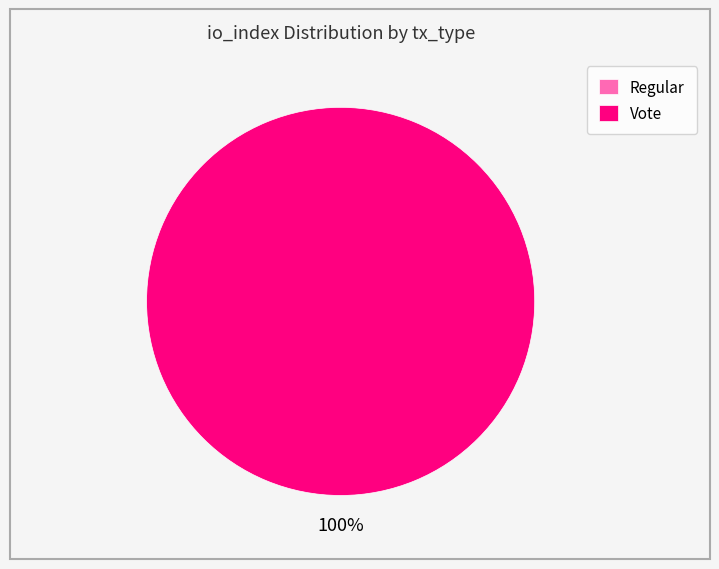

What is the change in value from Regular to Vote?

+3